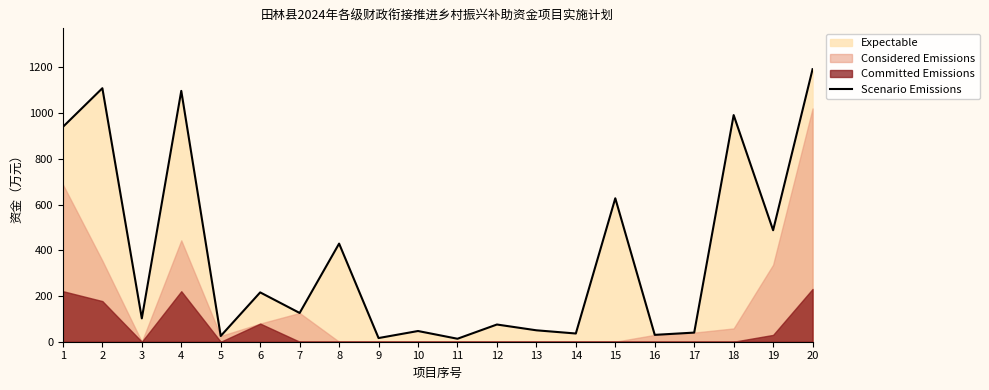

What is the ratio of the value at 20 to the value at 18?

1.2